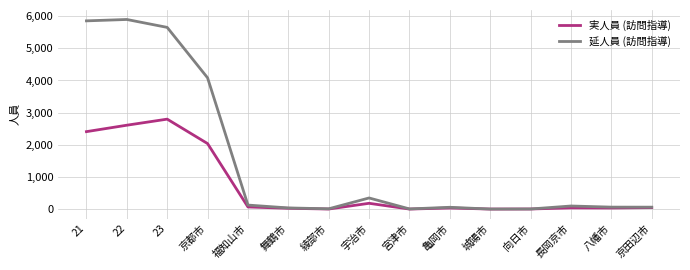

At how many categories does at least one series exceed 5826?

2